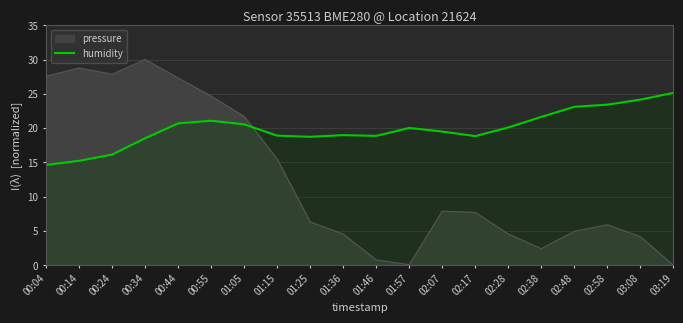

What position from the left is 00:34?

4